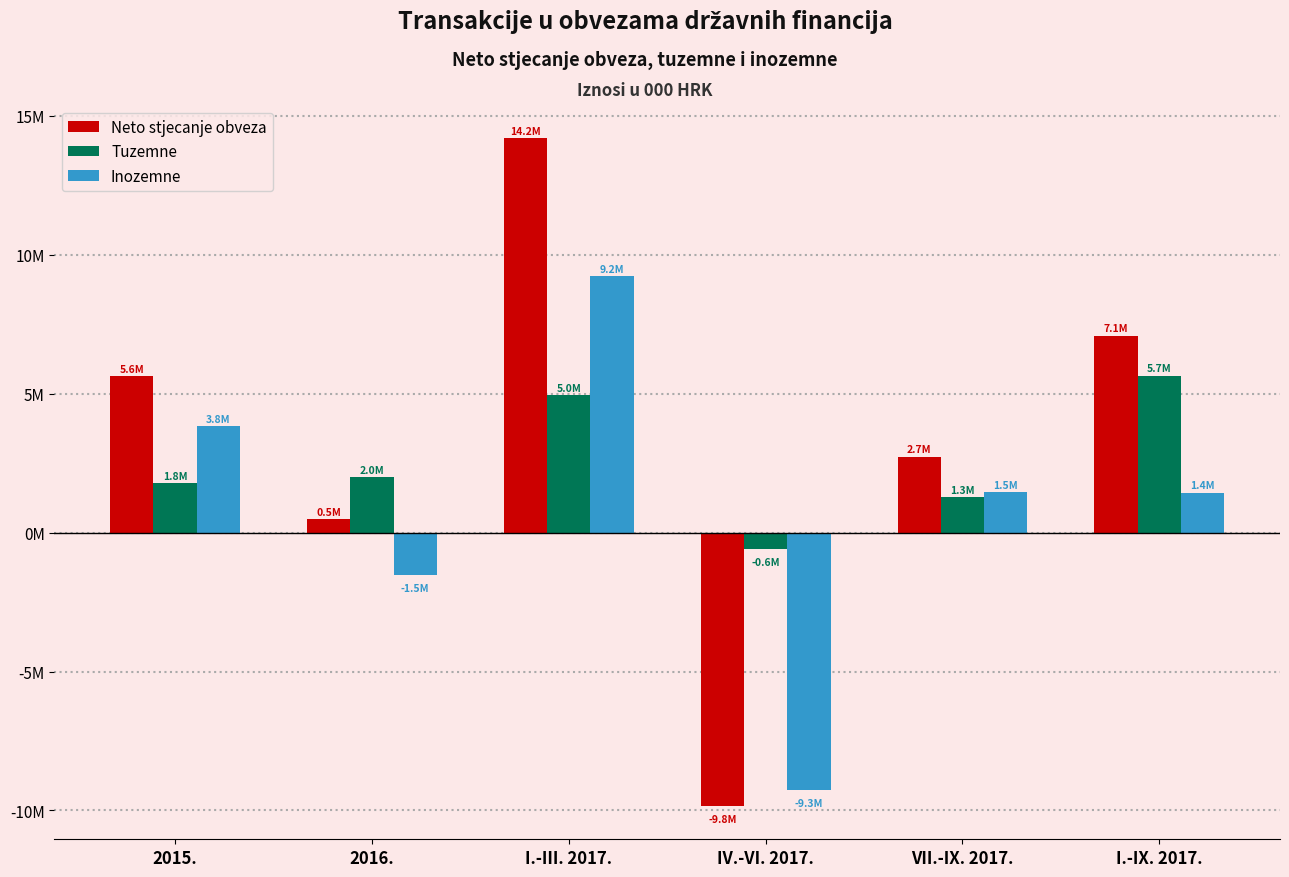

What are all the series names shown in the legend?

Neto stjecanje obveza, Tuzemne, Inozemne